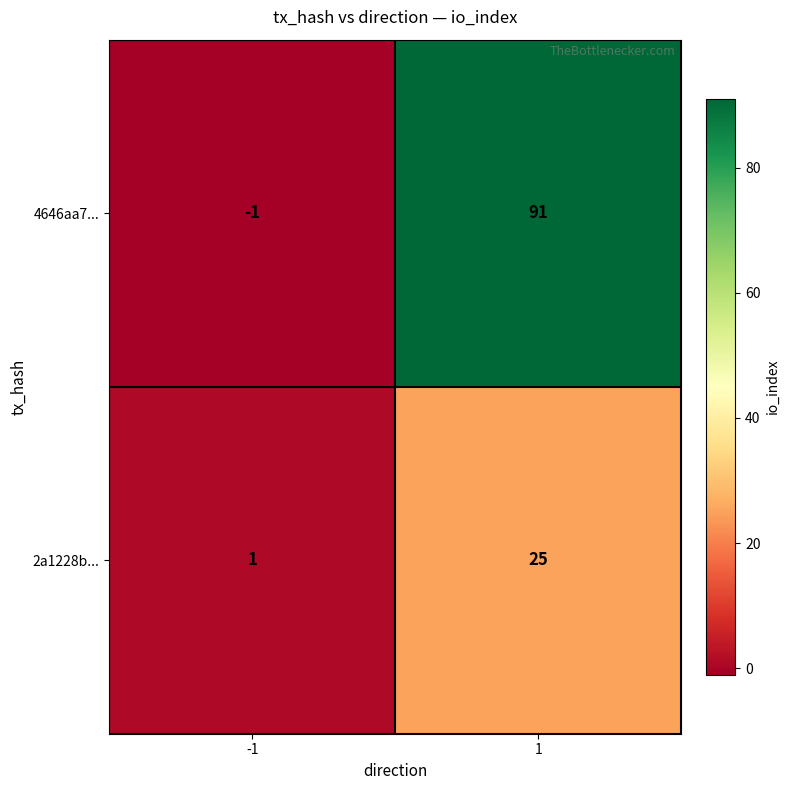

What is the minimum value shown in the chart?

-1